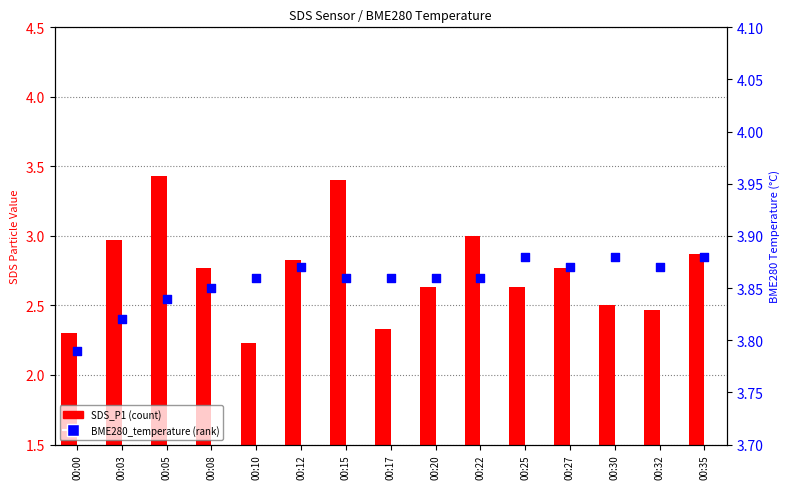

What is the total value across all series at 00:27?

6.6